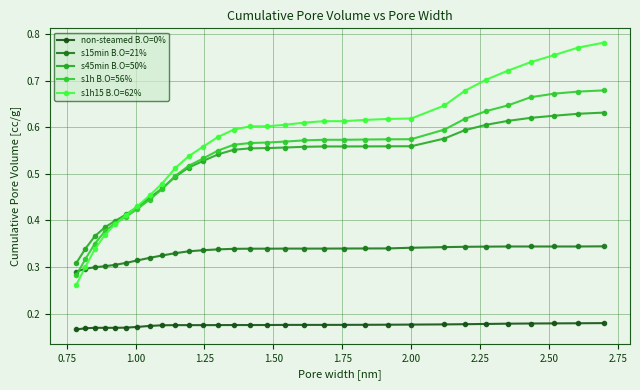

Does the chart display data point markers on the line(s)?

Yes